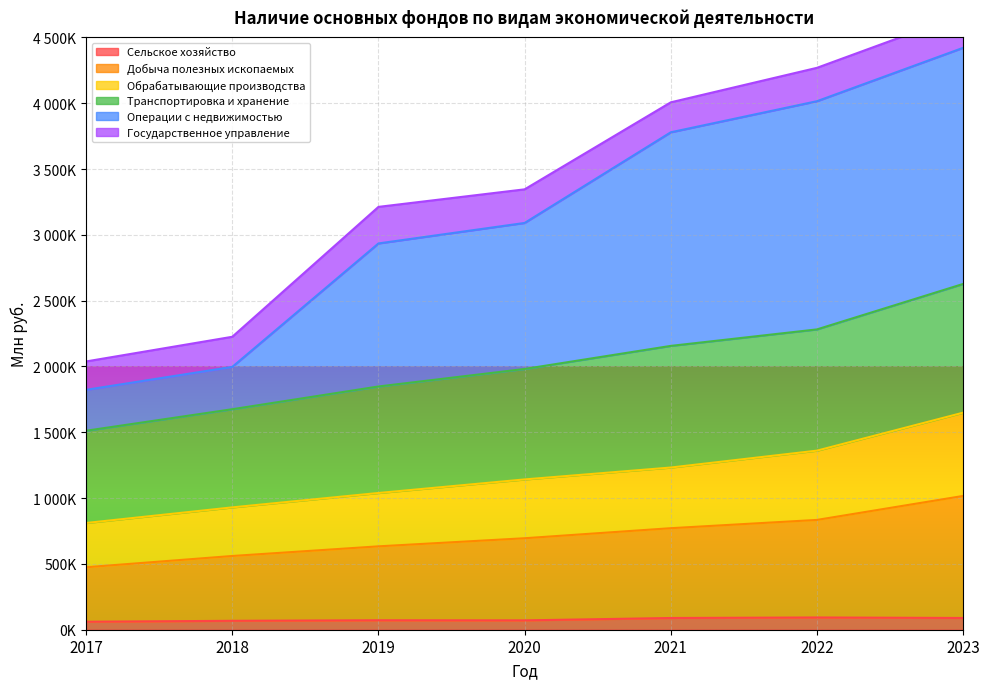

True or false: Обрабатывающие производства and Операции с недвижимостью intersect in this chart.

False